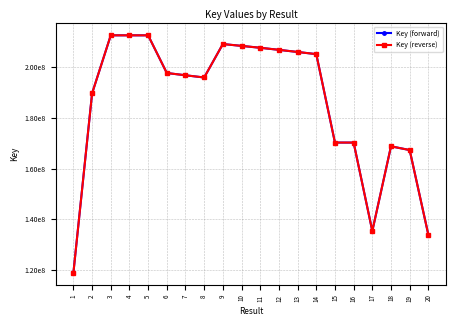

What is the highest value of the Key (reverse) series?

212642988.0